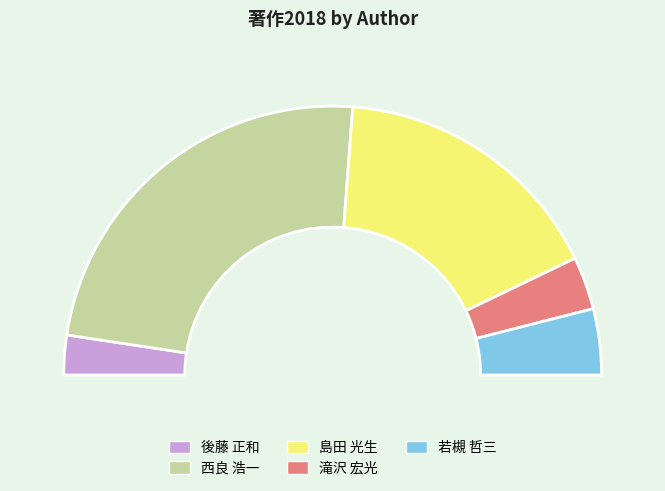

Which category has the biggest portion of the pie?

西良 浩一